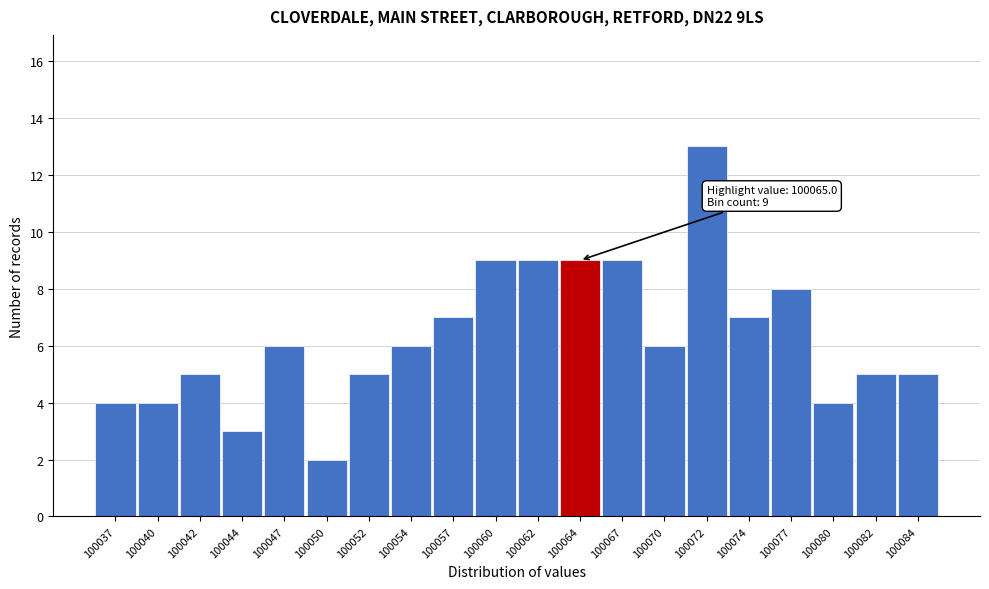

Reading left to right, transcribe all the data shown in this chart.

100037=4	100040=4	100042=5	100044=3	100047=6	100050=2	100052=5	100054=6	100057=7	100060=9	100062=9	100064=9	100067=9	100070=6	100072=13	100074=7	100077=8	100080=4	100082=5	100084=5